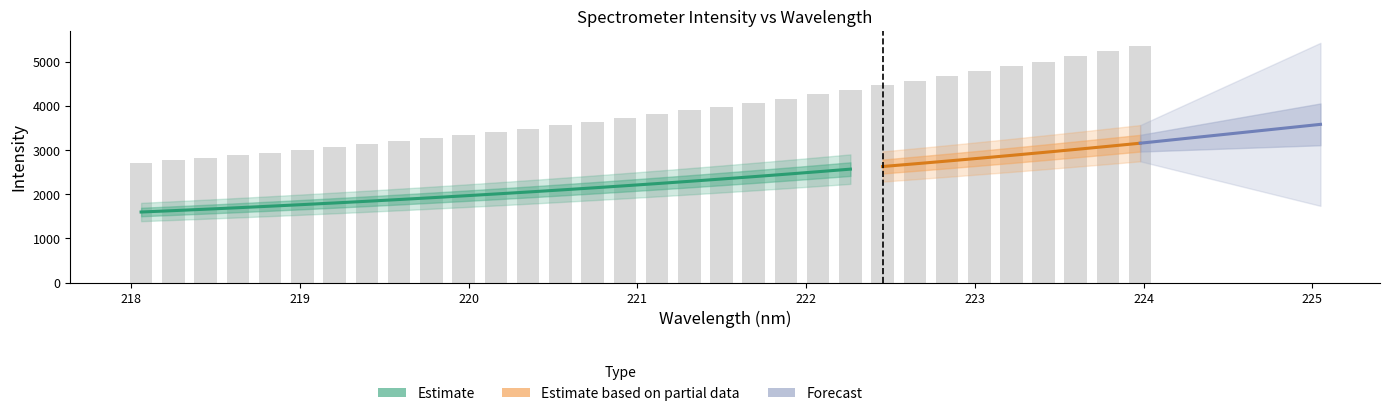

What is the sum of all values?

123665.0